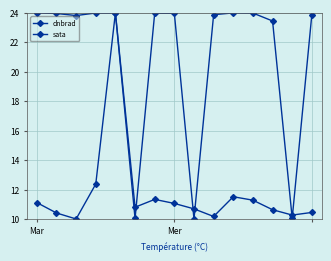

How many values in the sata series are below 23?

3